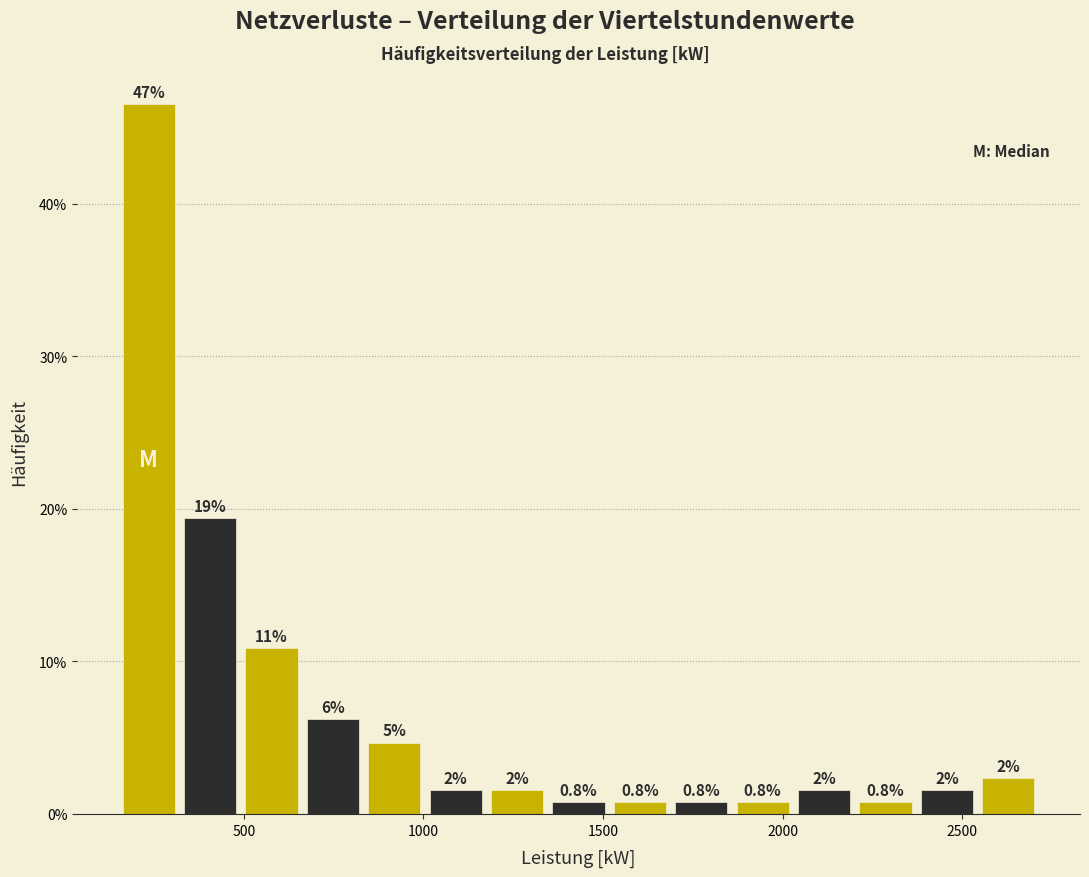

Read against the x-axis, roughly where is the centre of the tallest bar?

250